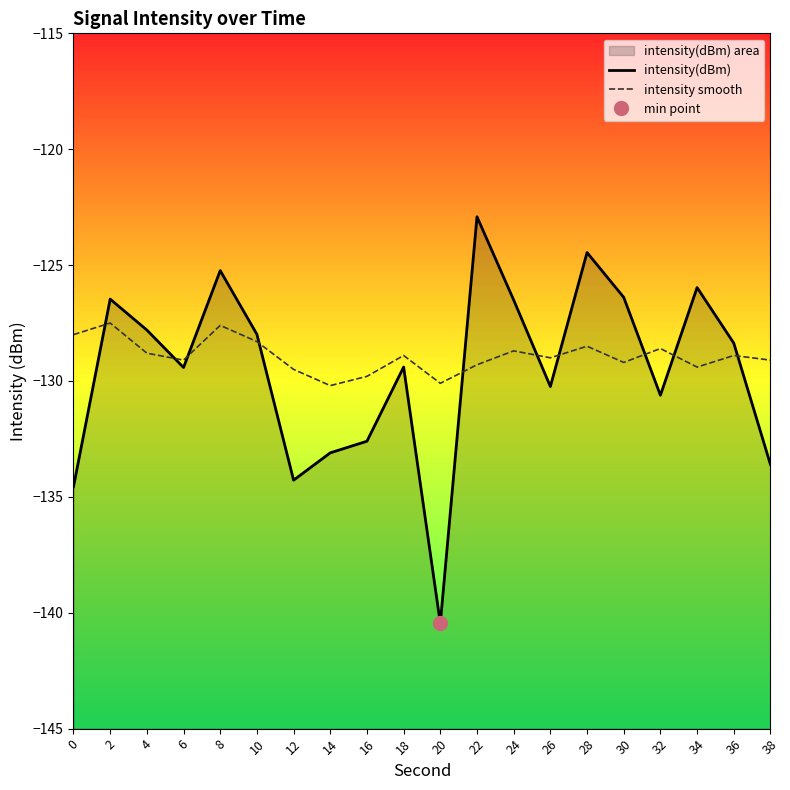

What are all the series names shown in the legend?

intensity(dBm), intensity smooth